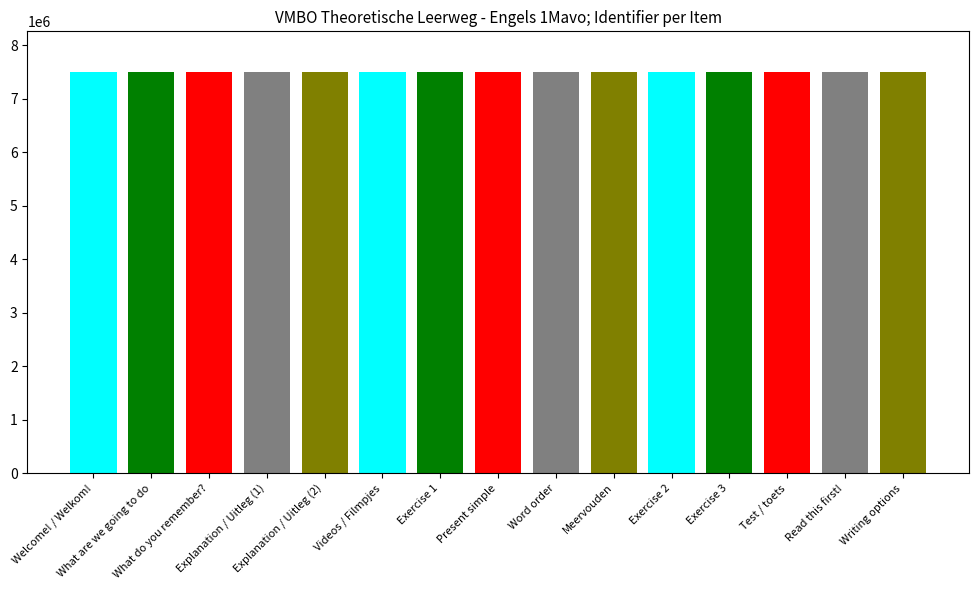

Which label corresponds to the largest value in the chart?

Meervouden